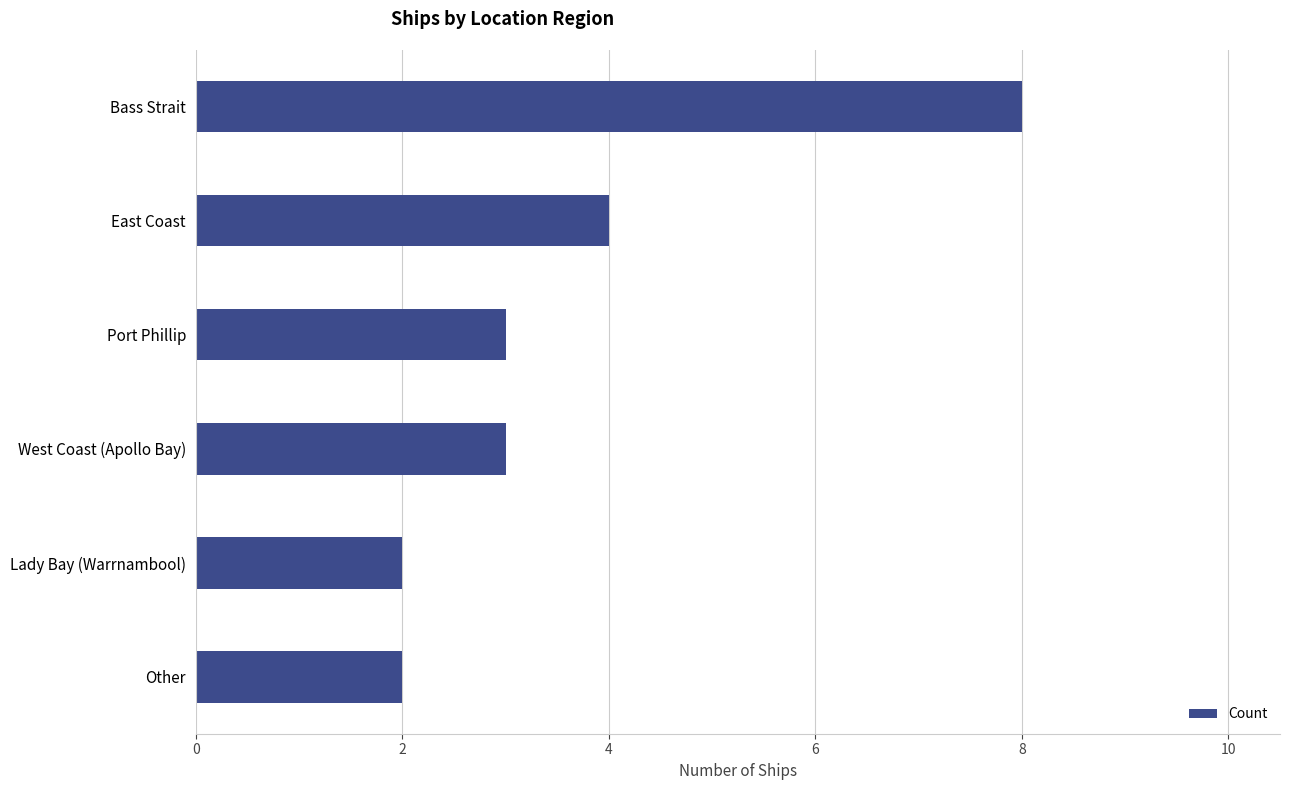

What is the greatest value displayed?

8